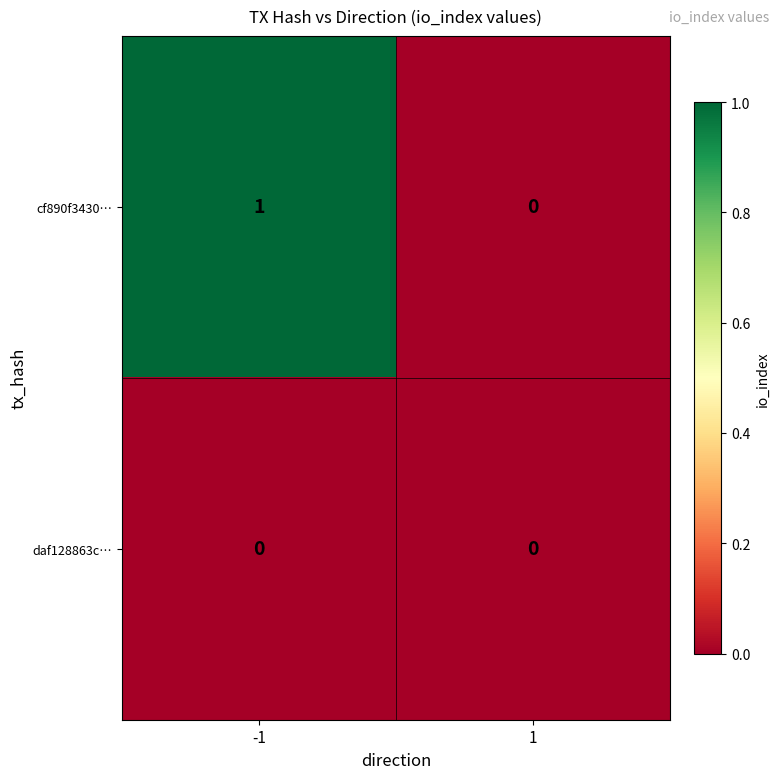

Which series has the largest total across all categories?

cf890f3430…